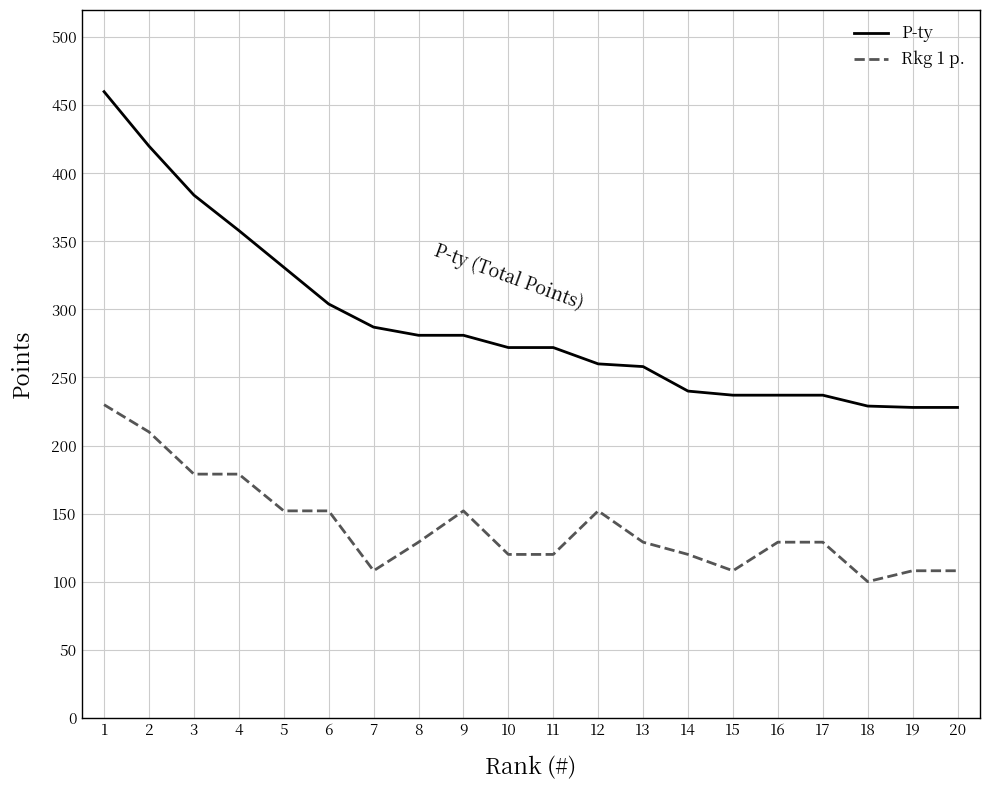

Which series has the largest total across all categories?

P-ty